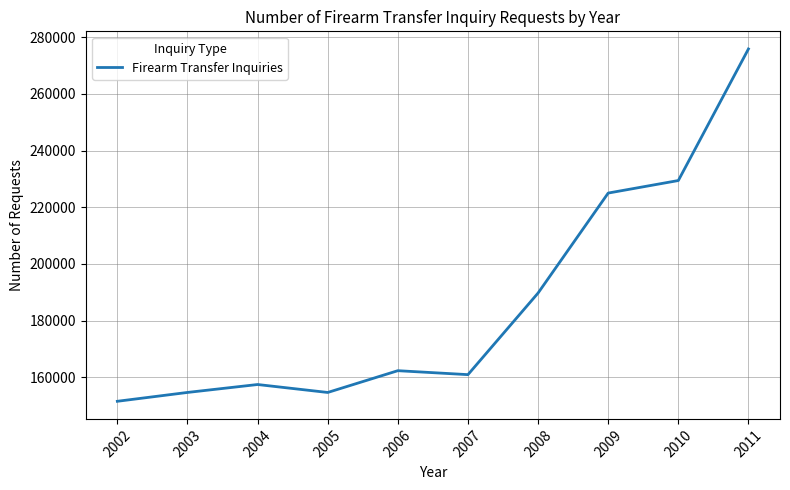

What is the difference between the maximum and minimum values?

124374